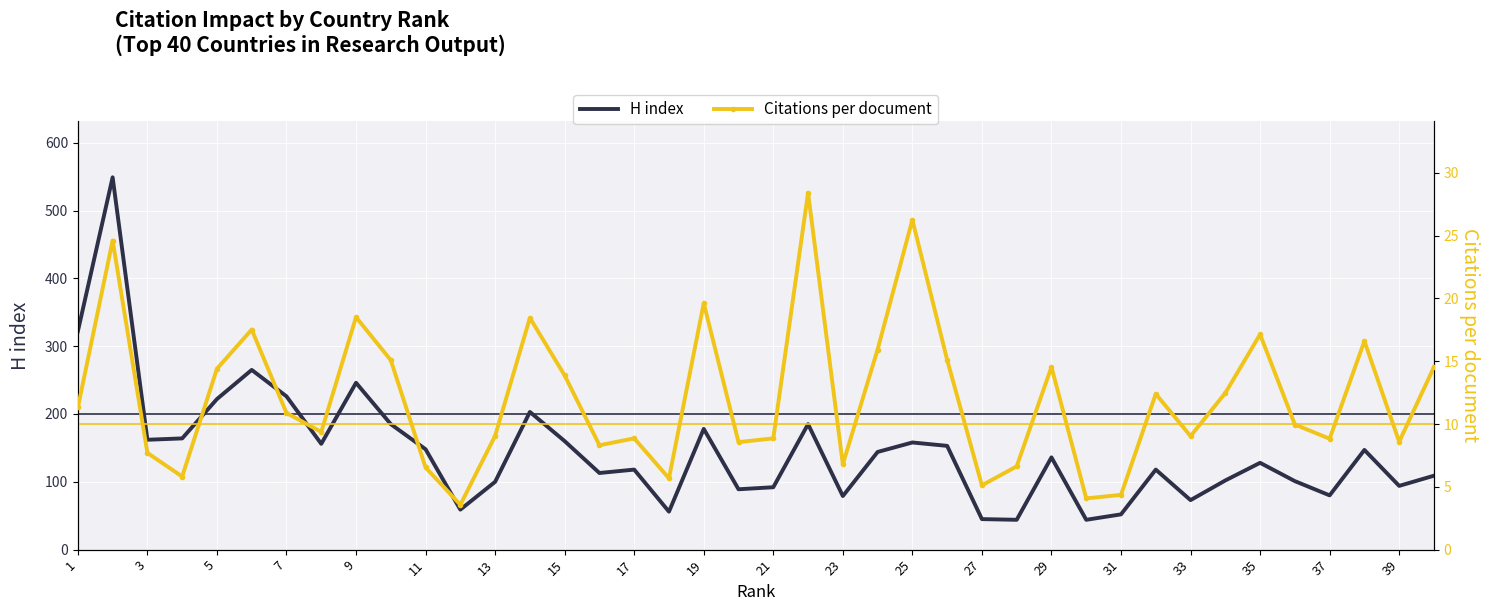

Where is H index nearest to the value 296?

1